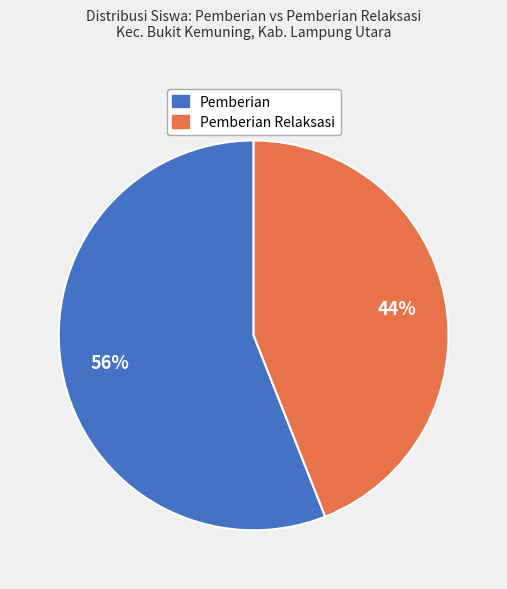

To the nearest percent, what is the difference between the largest and smallest slice percentages?

12%